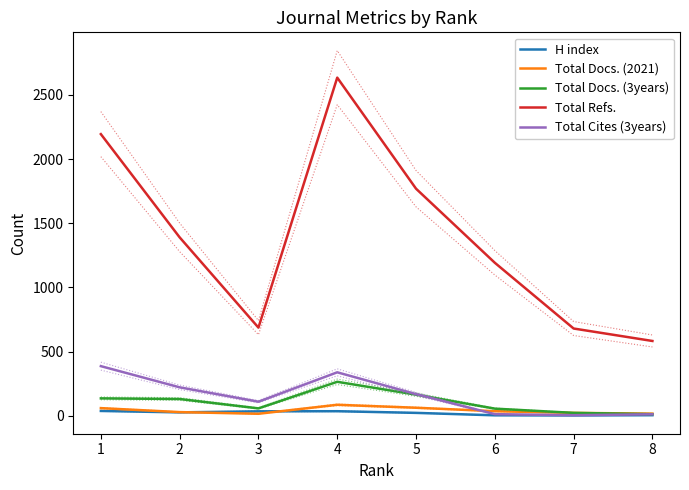

True or false: Total Docs. (2021) and Total Docs. (3years) intersect in this chart.

False